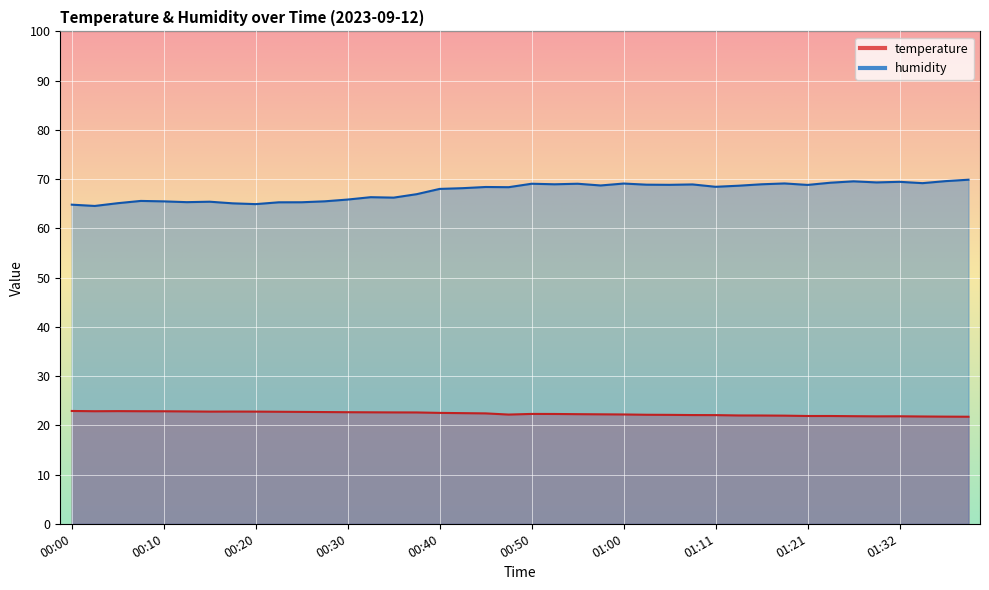

What position from the left is 00:53?

22